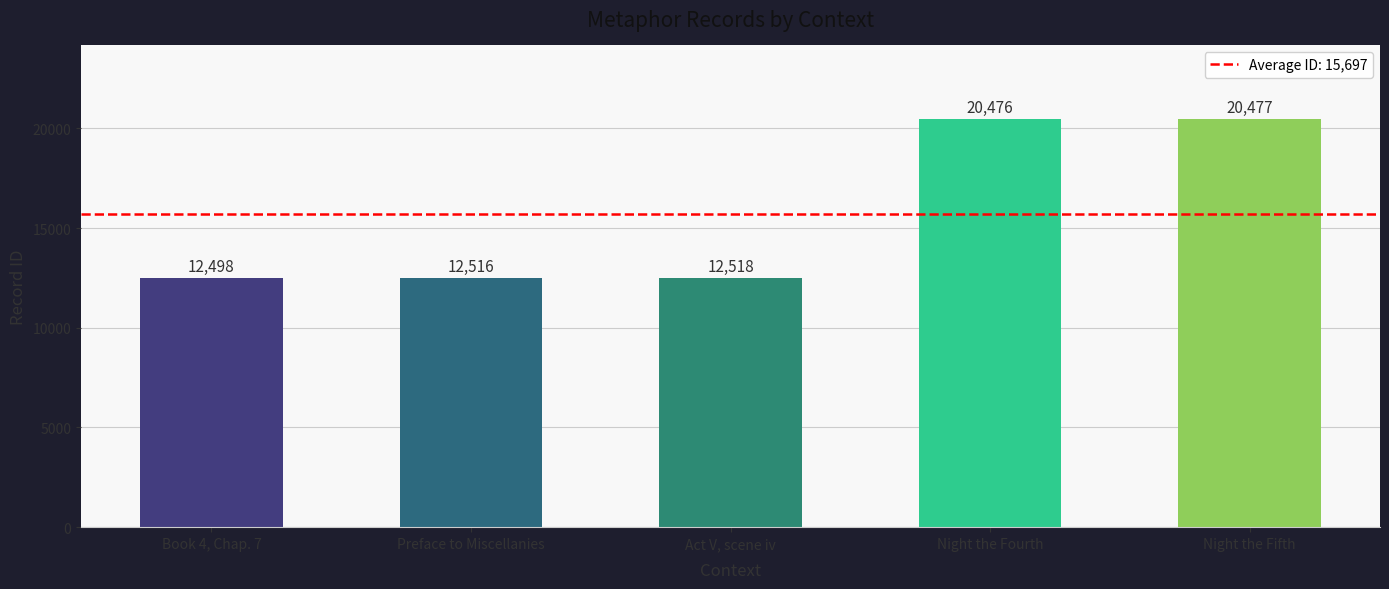

Is it true that the value at Night the Fourth is 34790?

False